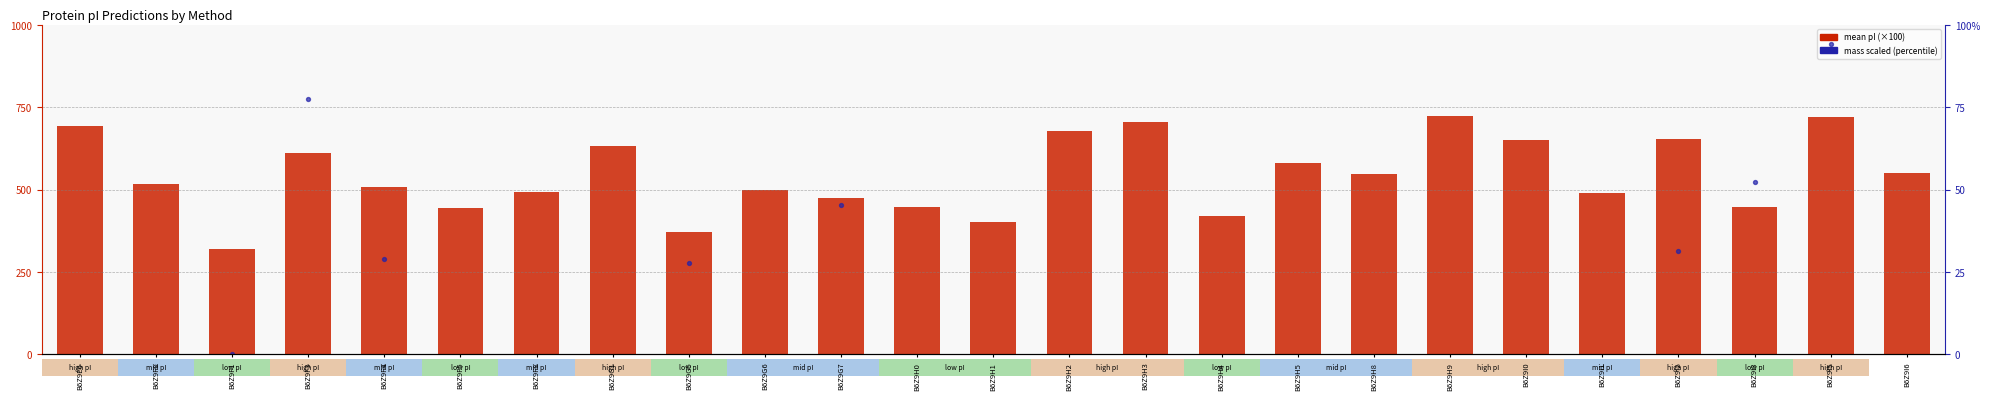

Which series contains the lowest Y value?

mass (scaled)